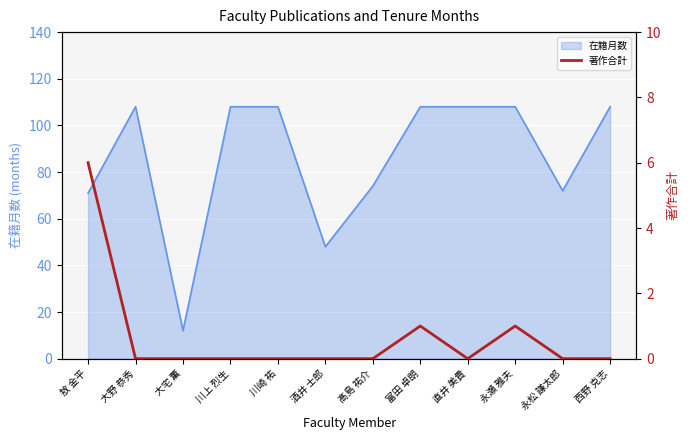

How many values are between 0 and 1?

11